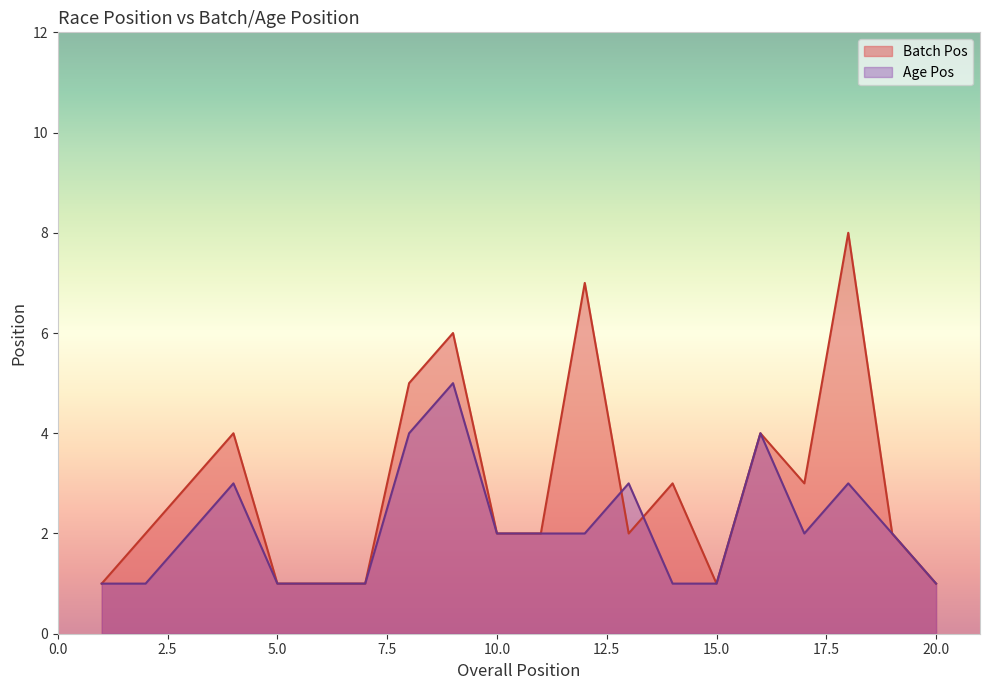

Rank the series by their average value, from lowest to highest.

Age Pos, Batch Pos